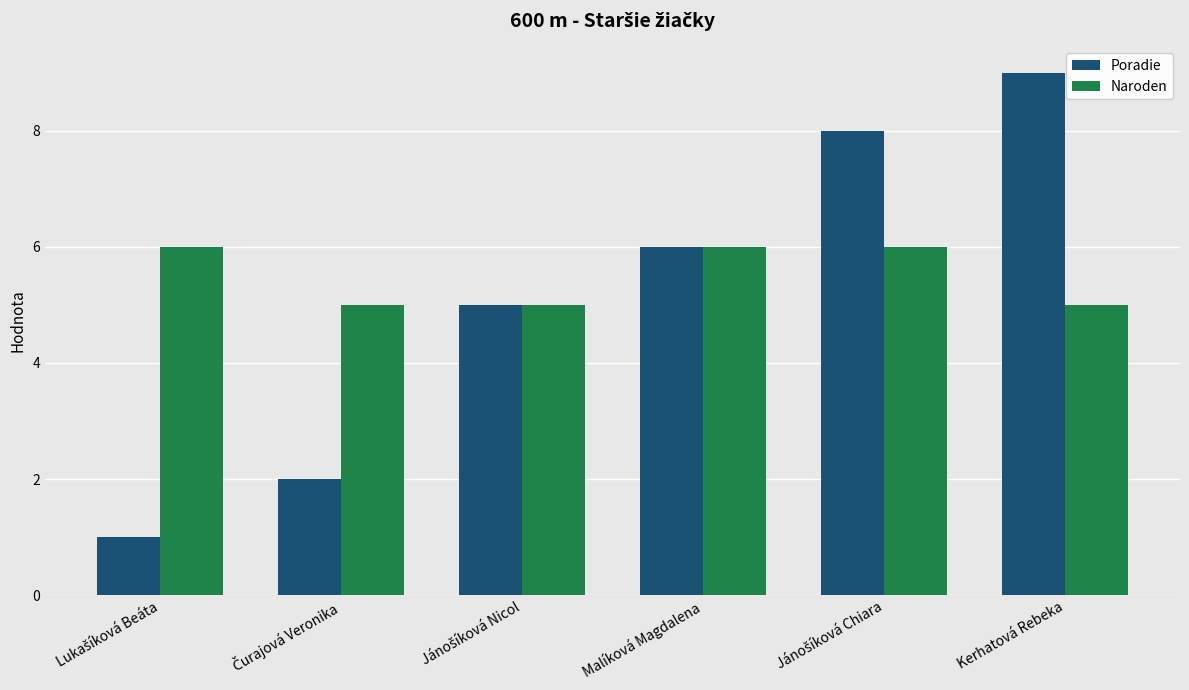

What is the total value across all series at Malíková Magdalena?

12